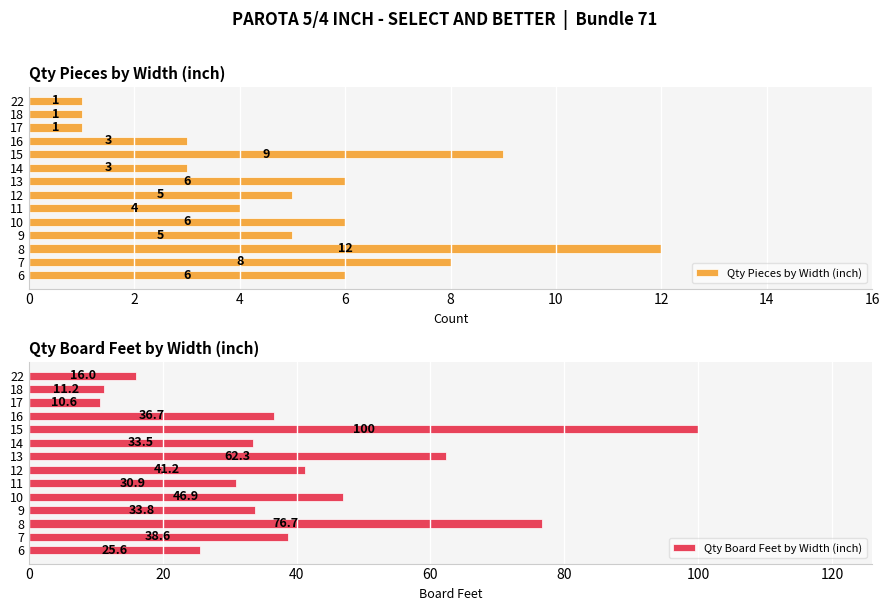

What is the minimum value for Qty Pieces by Width (inch)?

1